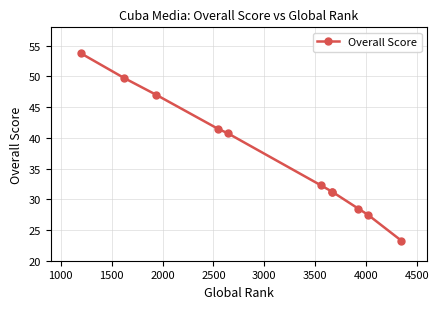

What position from the right is 3000?

6